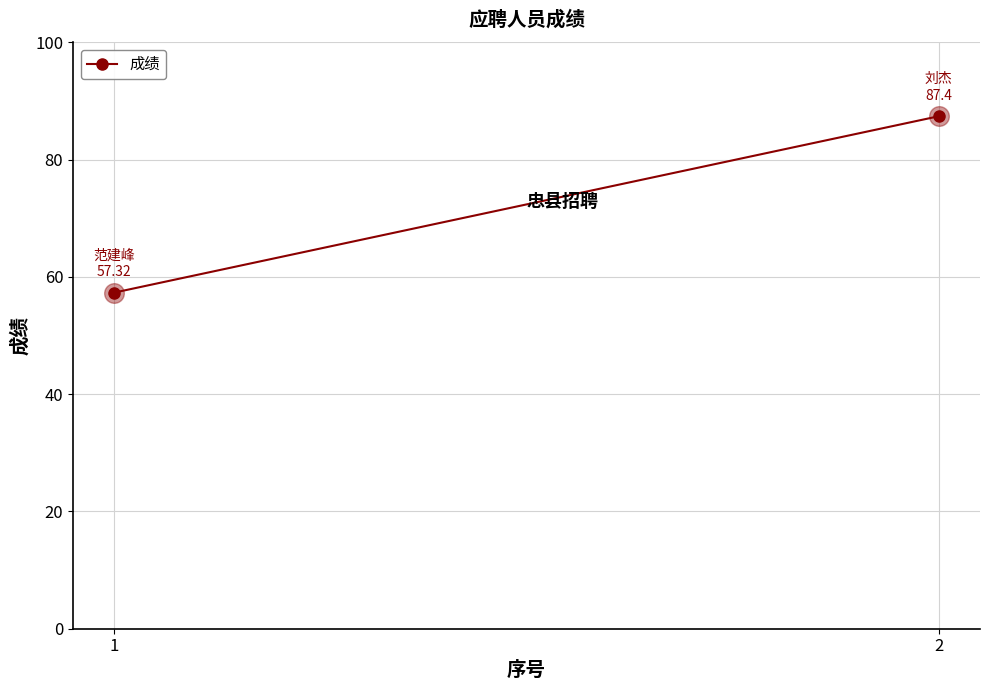

What is the average Y value?

72.4